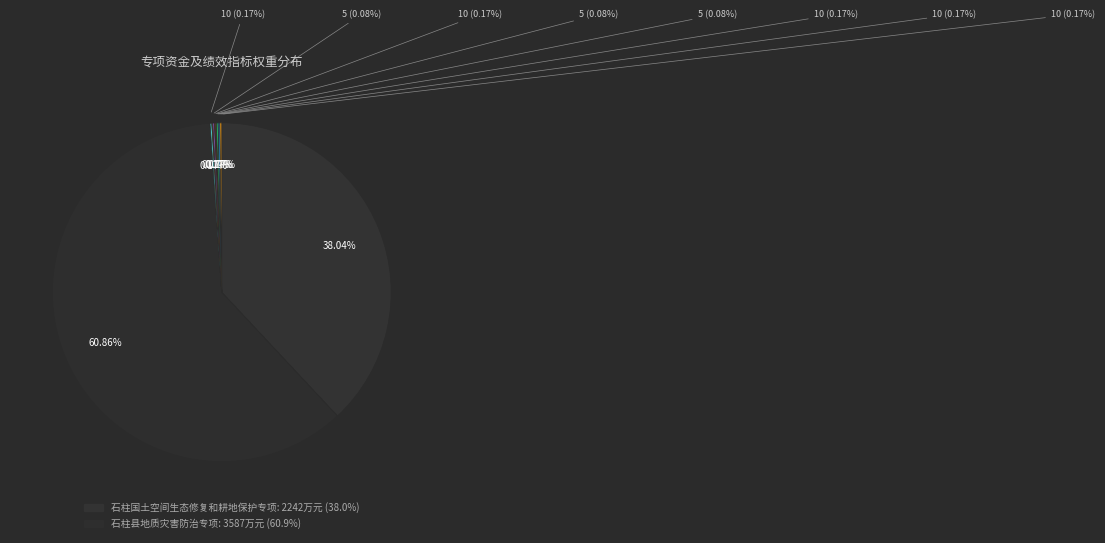

What is the ratio of the value at 工程质量合格率 to the value at 部门项目实施满意度?

1.0